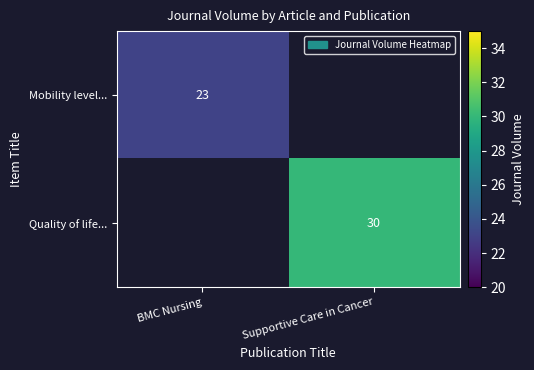

What is the minimum value shown in the chart?

23.0